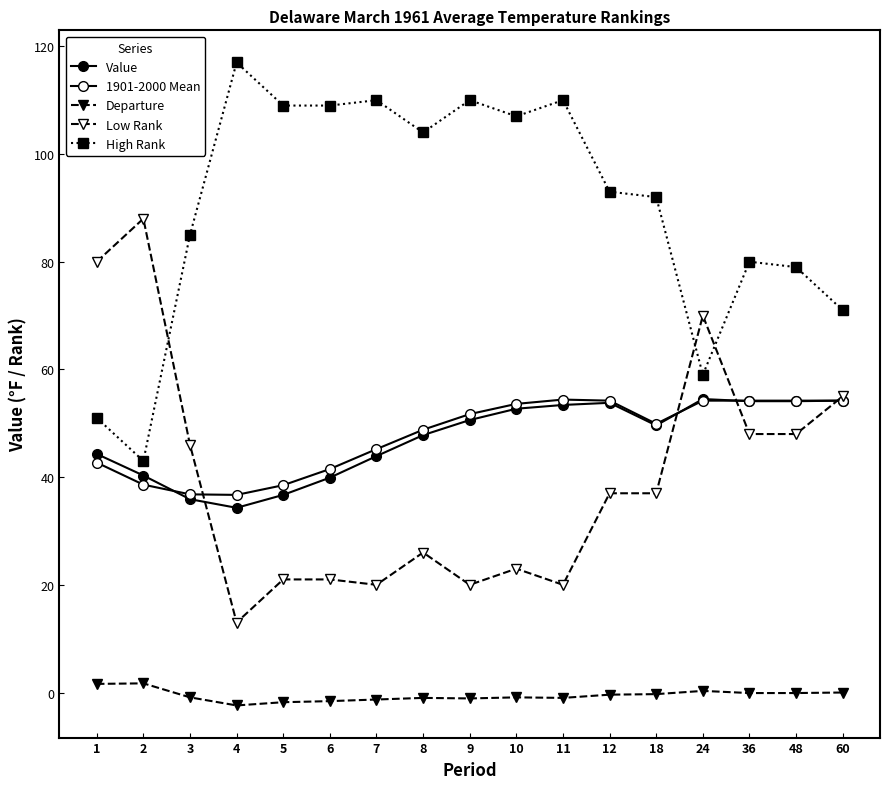

Where is Low Rank nearest to the value 50?

36